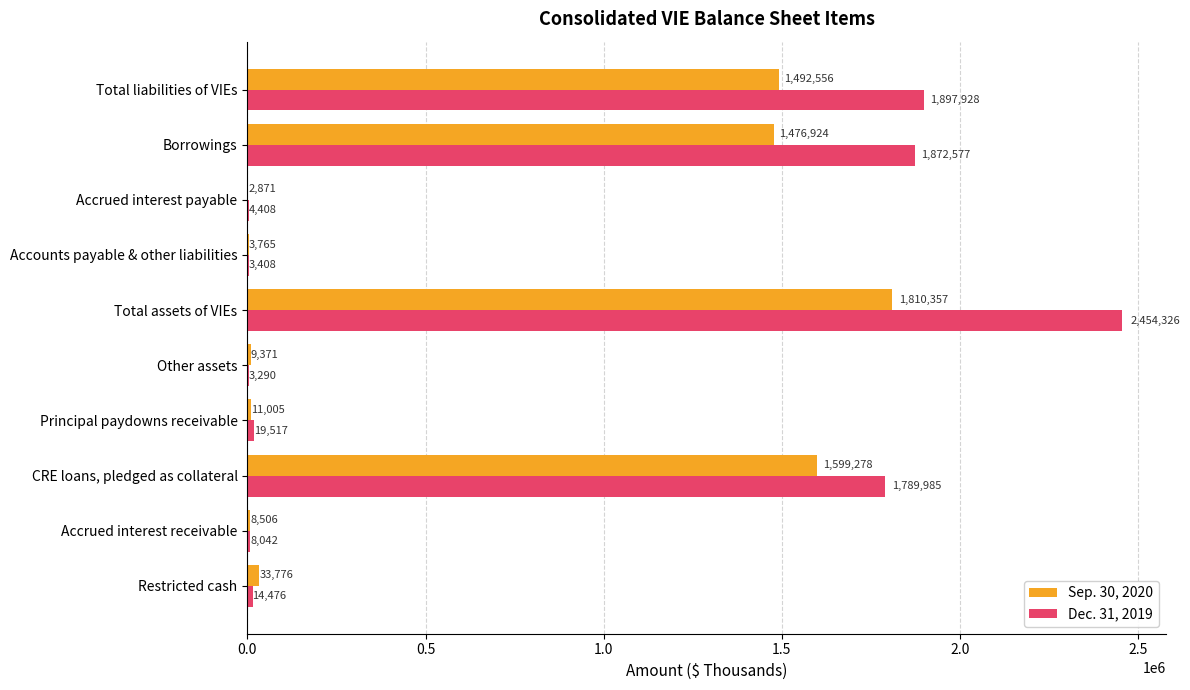

What is the highest value of the Sep. 30, 2020 series?

1810357